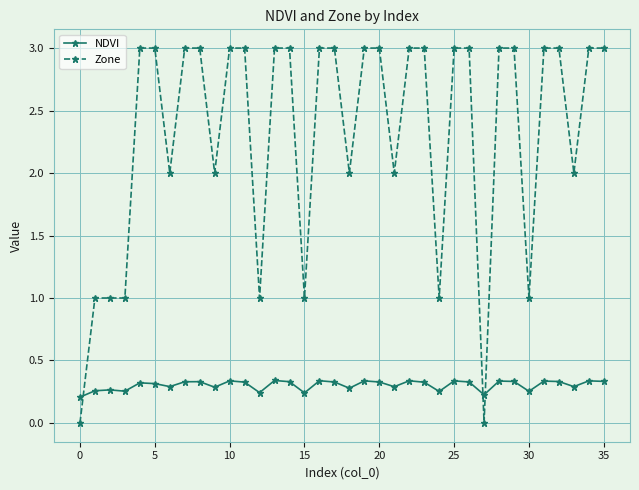

How many times do NDVI and Zone cross each other?

3